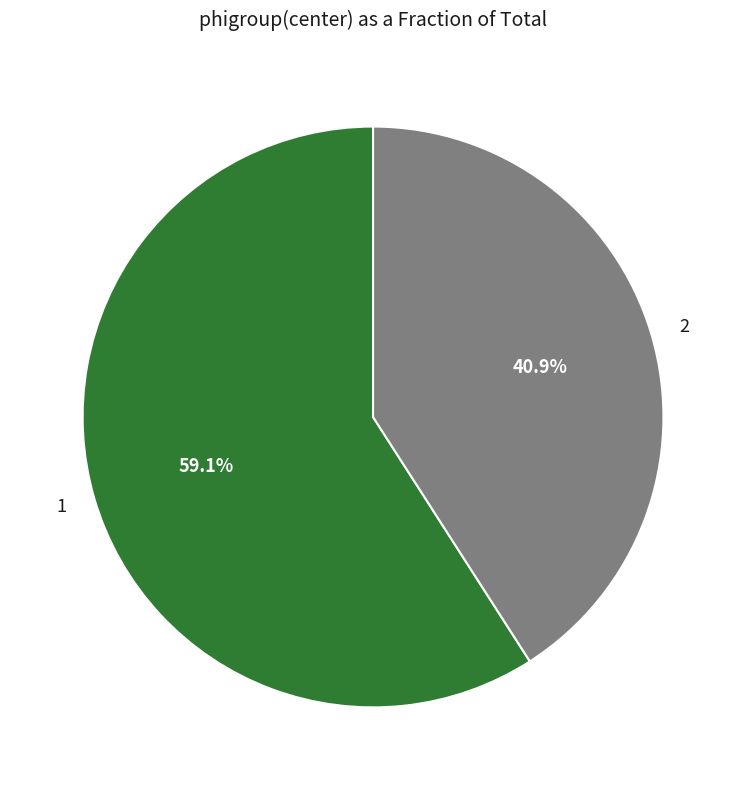

Rank the categories by value from lowest to highest.

2, 1